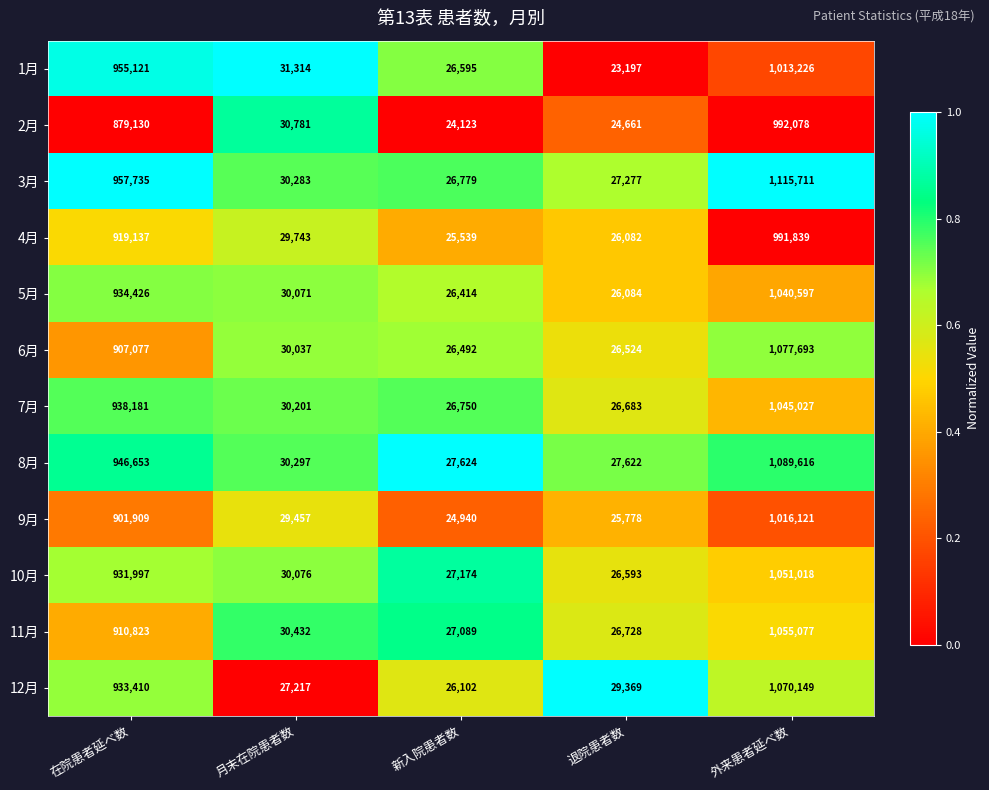

What is the difference between the maximum and minimum values in the 11月 series?

1028349